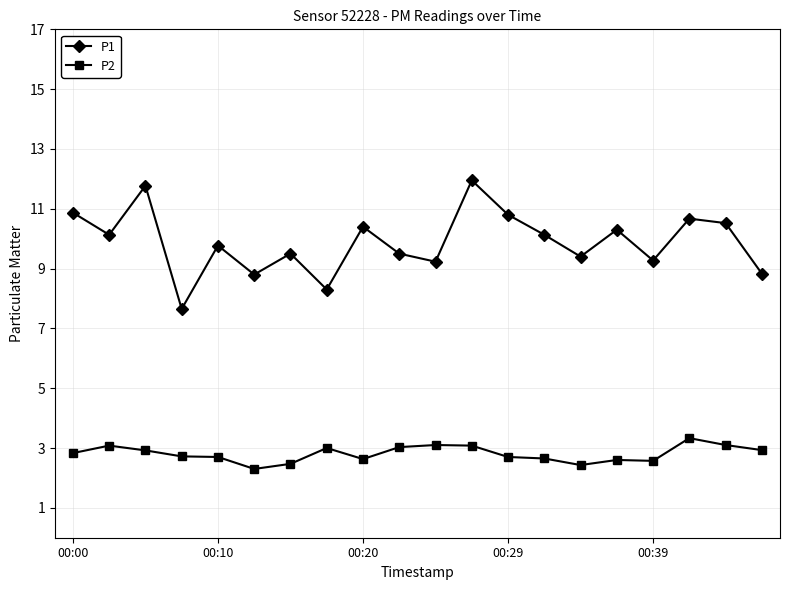

True or false: P2 and P1 cross at least once.

False